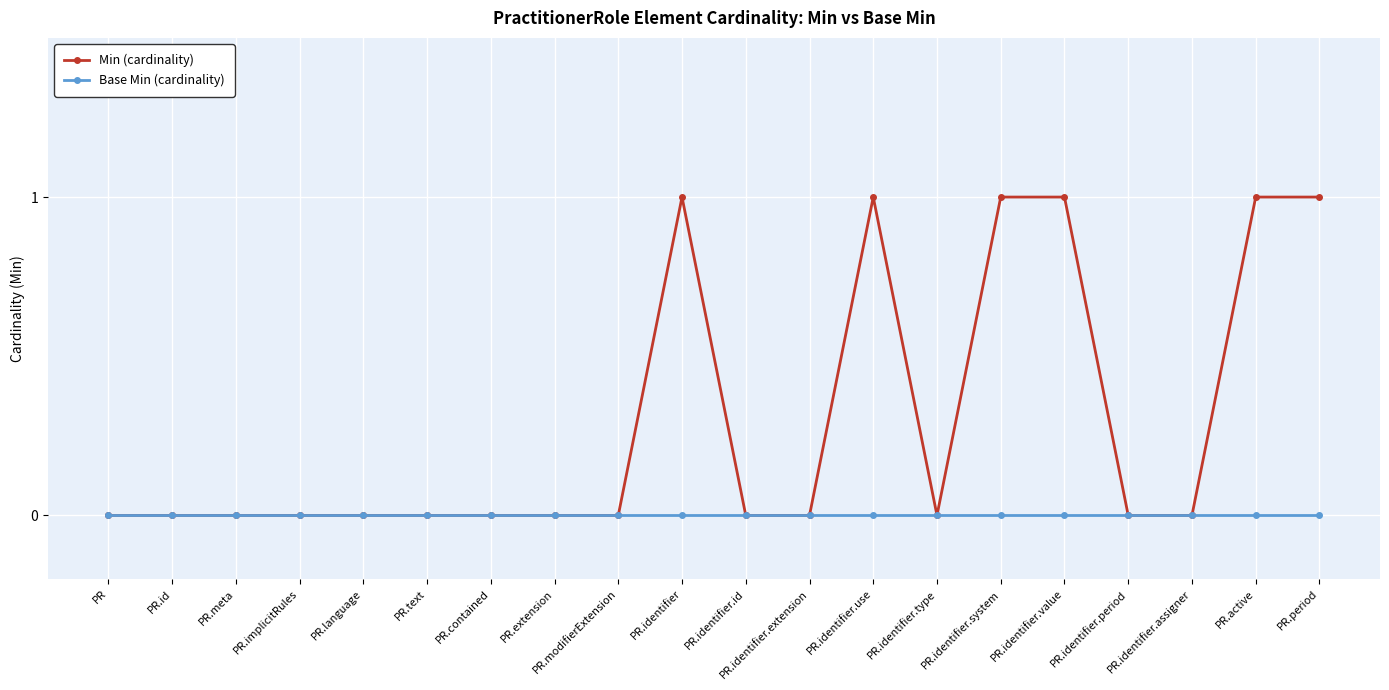

What is the label of the 18th point from the left?

PR.identifier.assigner